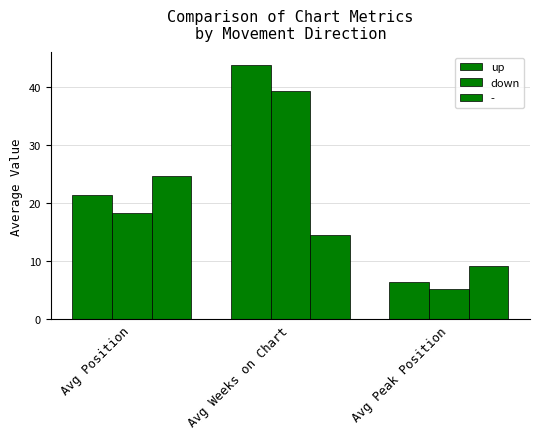

At how many categories does at least one series exceed 37?

1